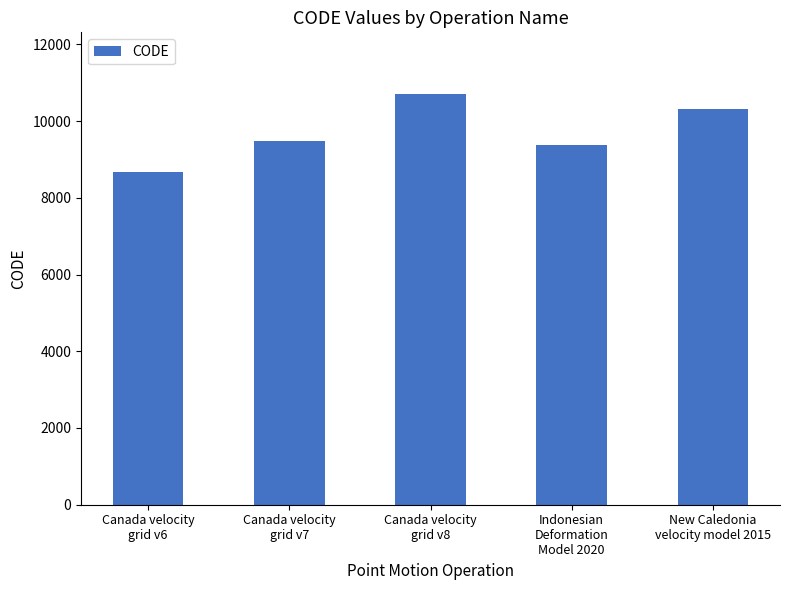

What is the value of the 1st bar from the left?

8676